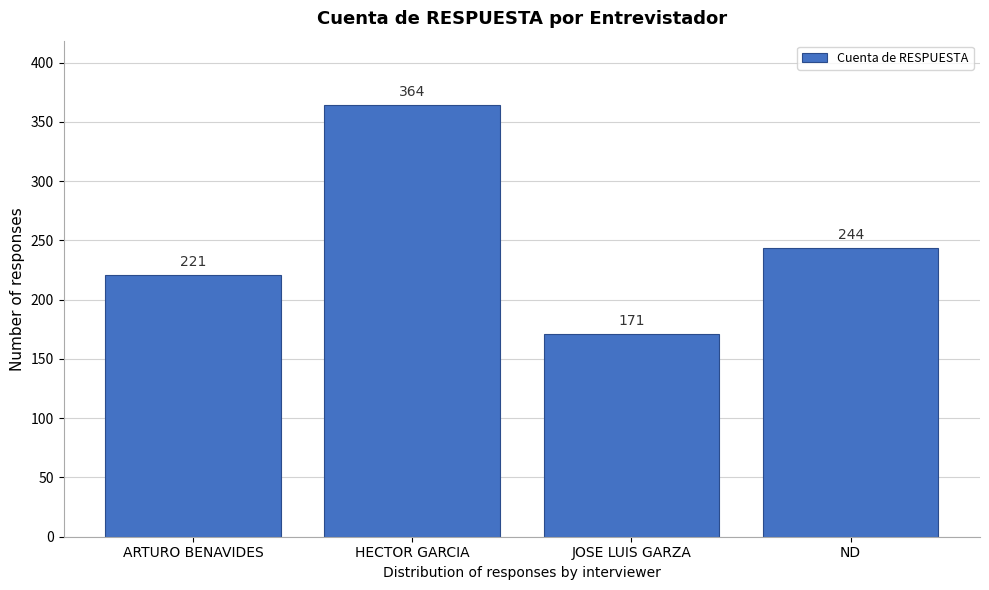

Reading right to left, list all the values displayed in this chart.

244	171	364	221